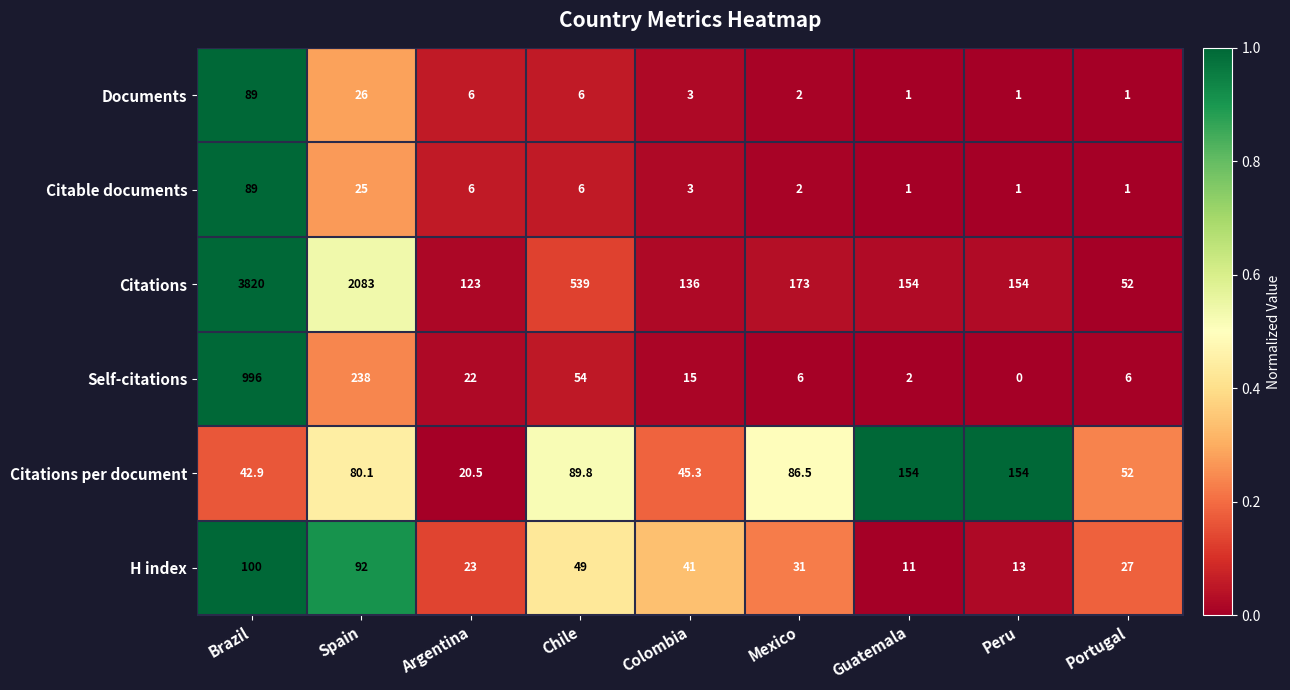

Count the number of data series in this chart.

6